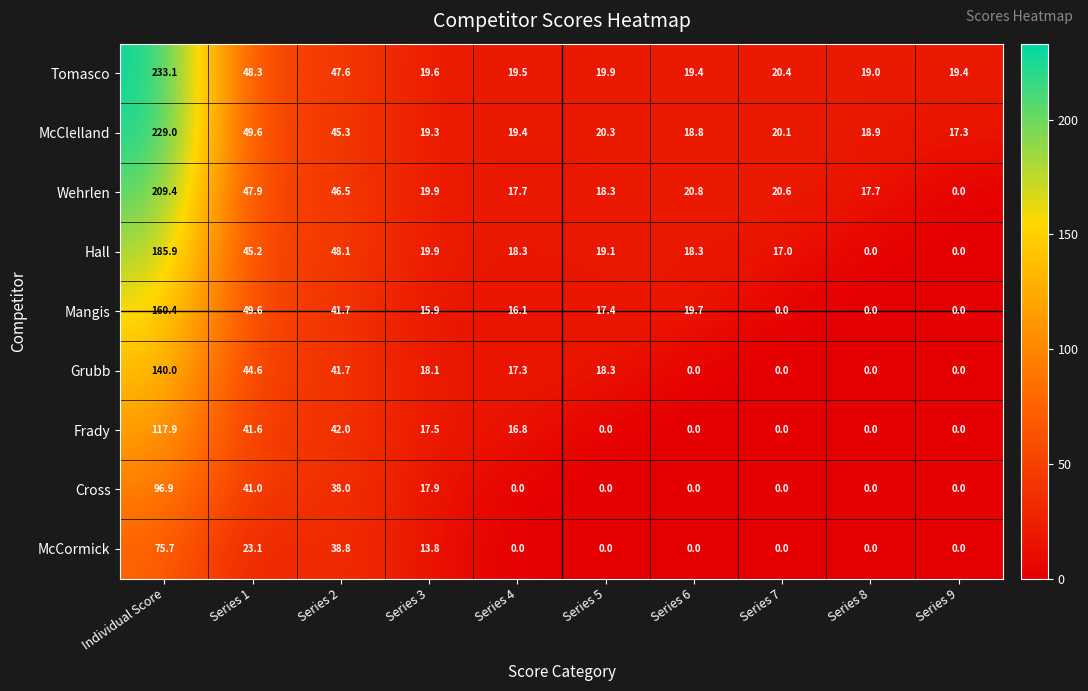

Is it true that Wehrlen equals 6.3 at Series 3?

False